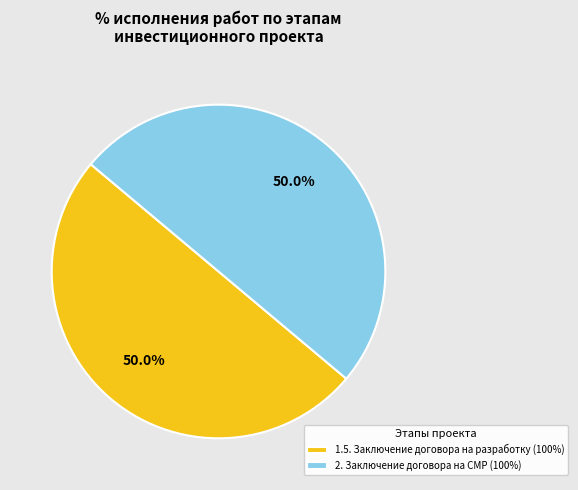

Count the number of slices in the pie.

2